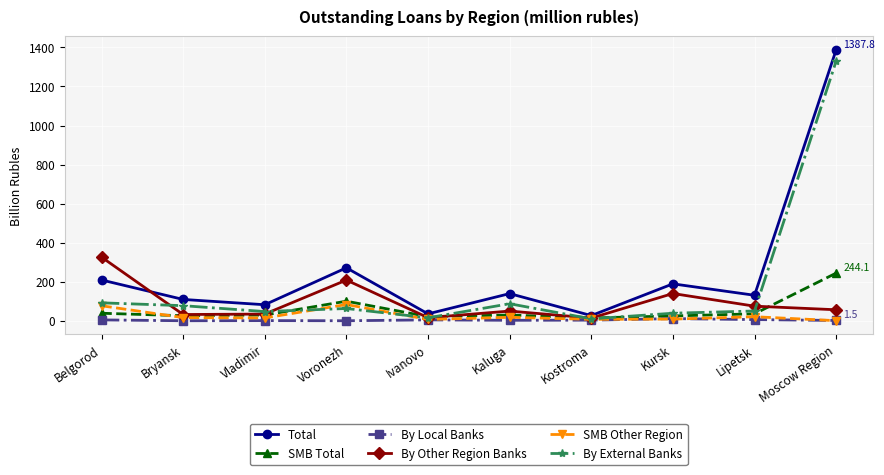

Read the By Other Region Banks value at Belgorod.

325.9